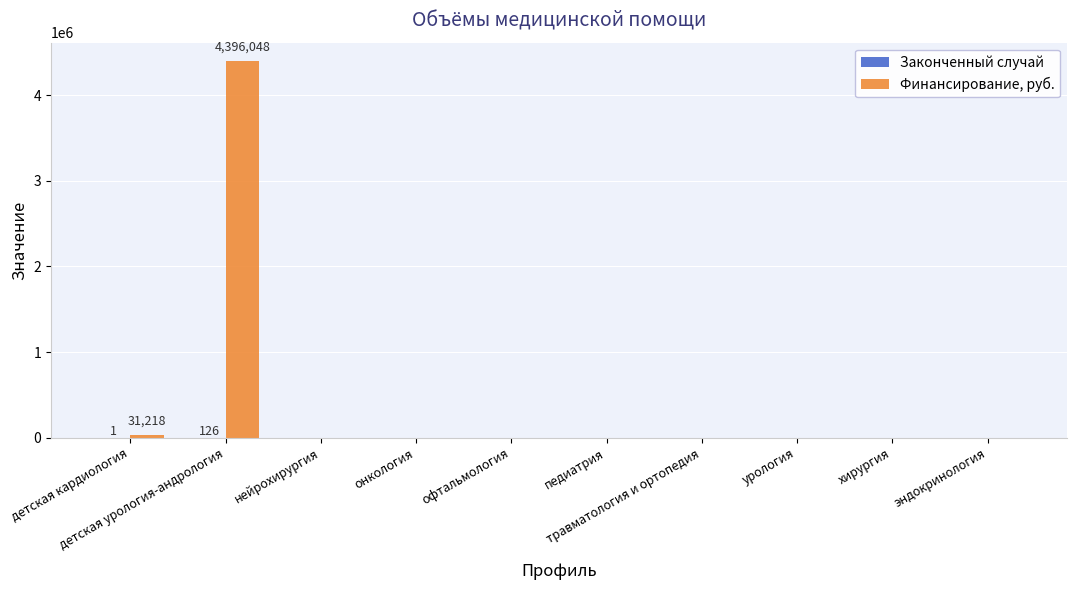

What is the maximum value for Финансирование, руб.?

4396048